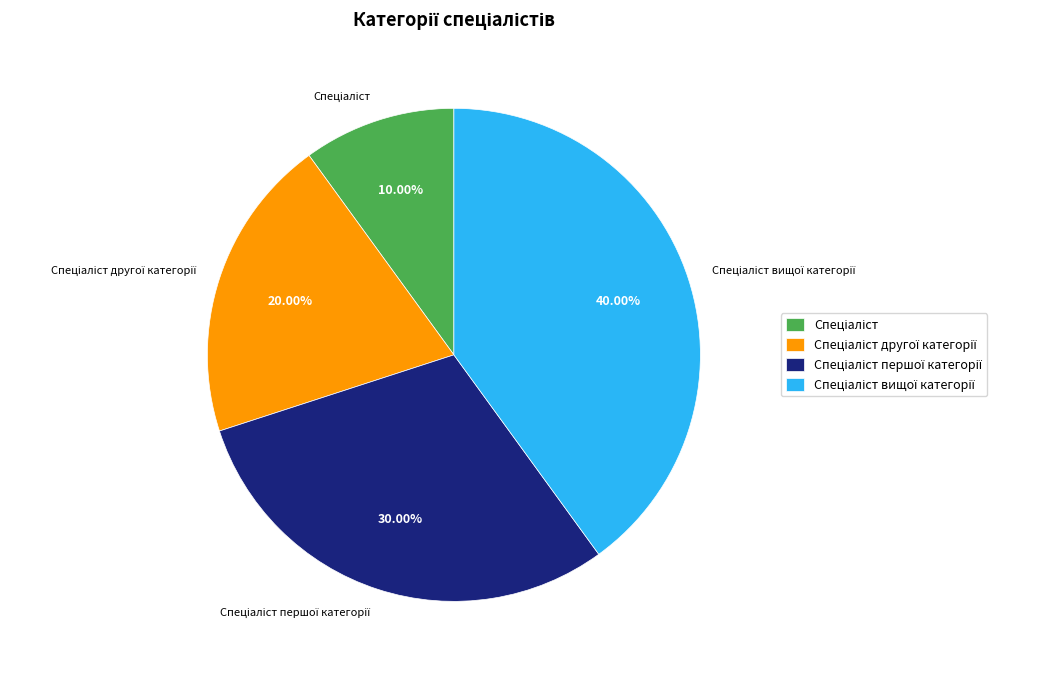

Is there a majority slice in this chart?

No